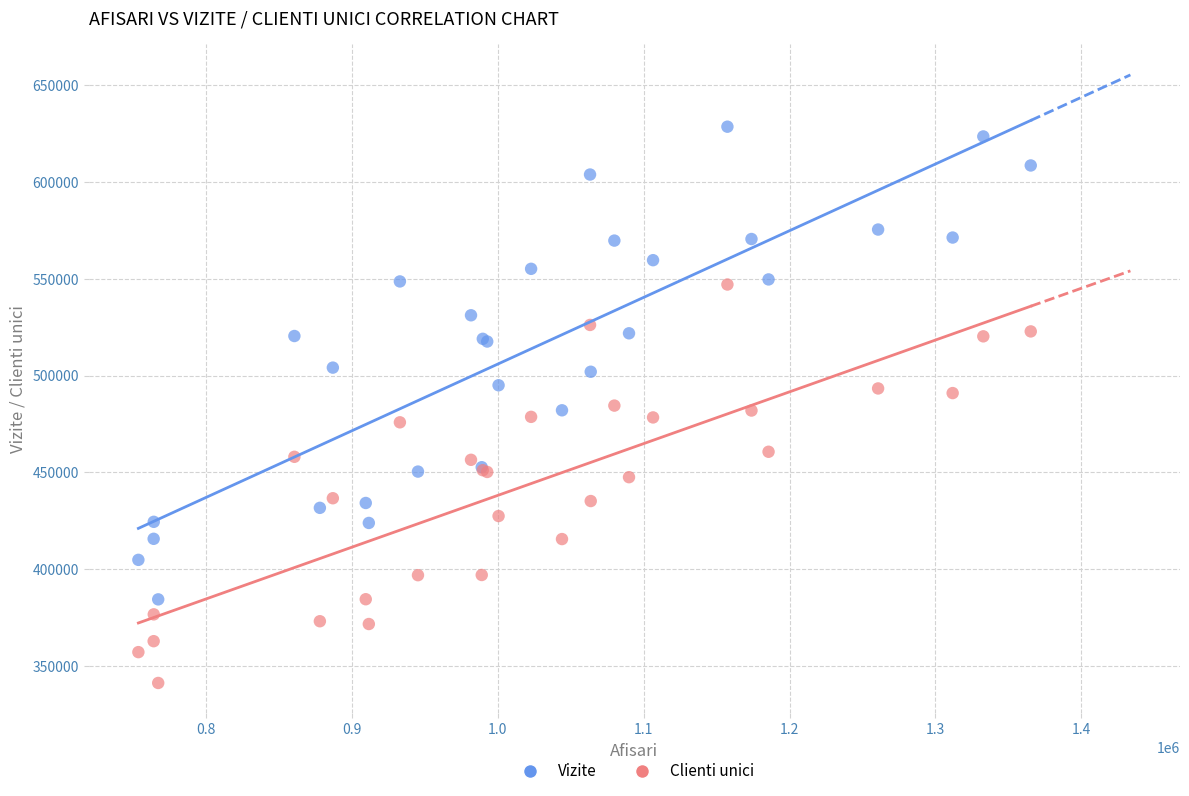

What is the X range (max minus min) for the scatter plot?

611346